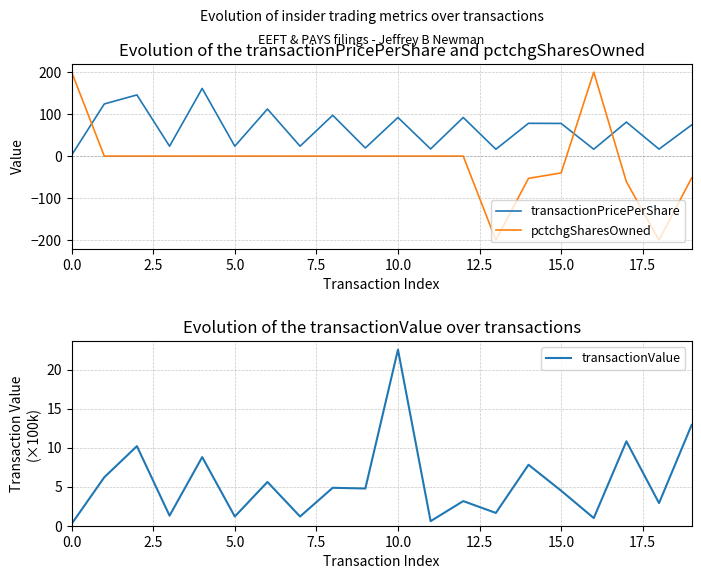

Does the chart display data point markers on the line(s)?

No